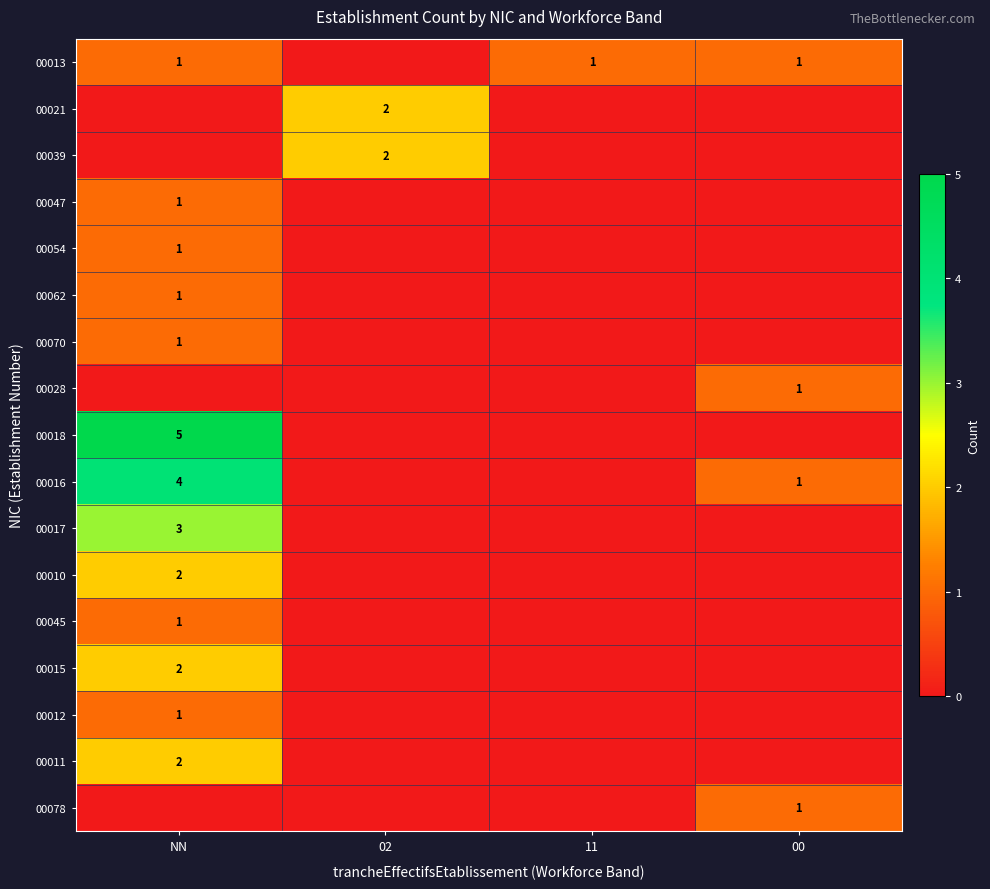

What is the total value across all series at NN?

25